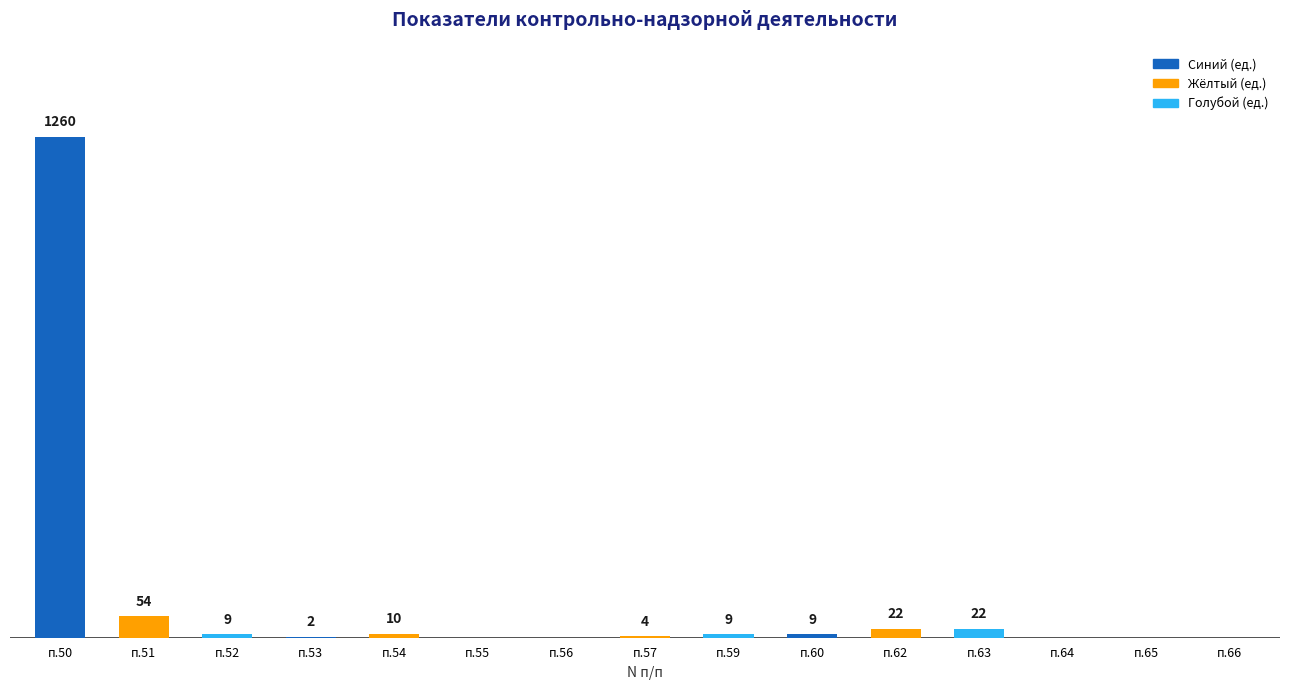

At which label is the value closest to 630?

п.51